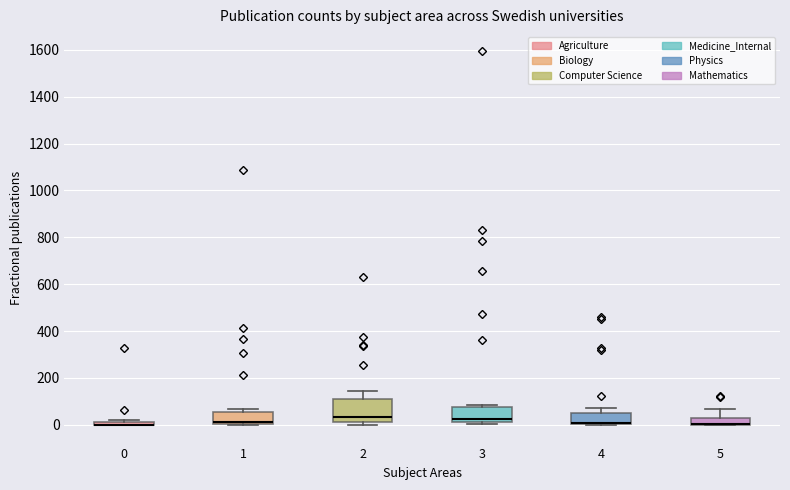

Which box is the tallest, from its lower edge to its upper edge?

2